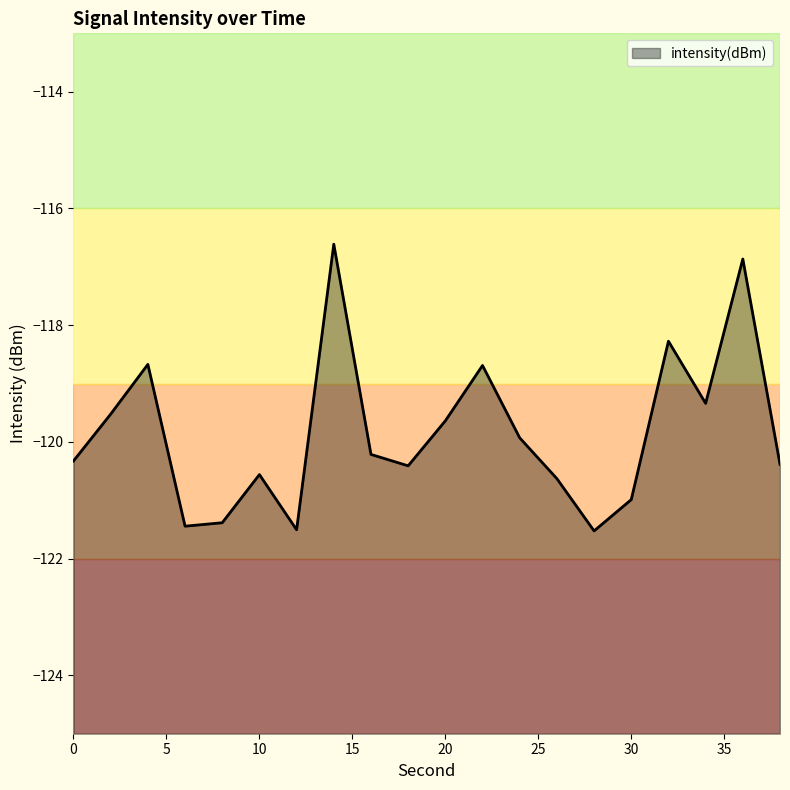

Reading right to left, what are all the values shown in this chart?

38=-120.4	36=-116.9	34=-119.3	32=-118.3	30=-121.0	28=-121.5	26=-120.6	24=-119.9	22=-118.7	20=-119.6	18=-120.4	16=-120.2	14=-116.6	12=-121.5	10=-120.6	8=-121.4	6=-121.4	4=-118.7	2=-119.5	0=-120.3